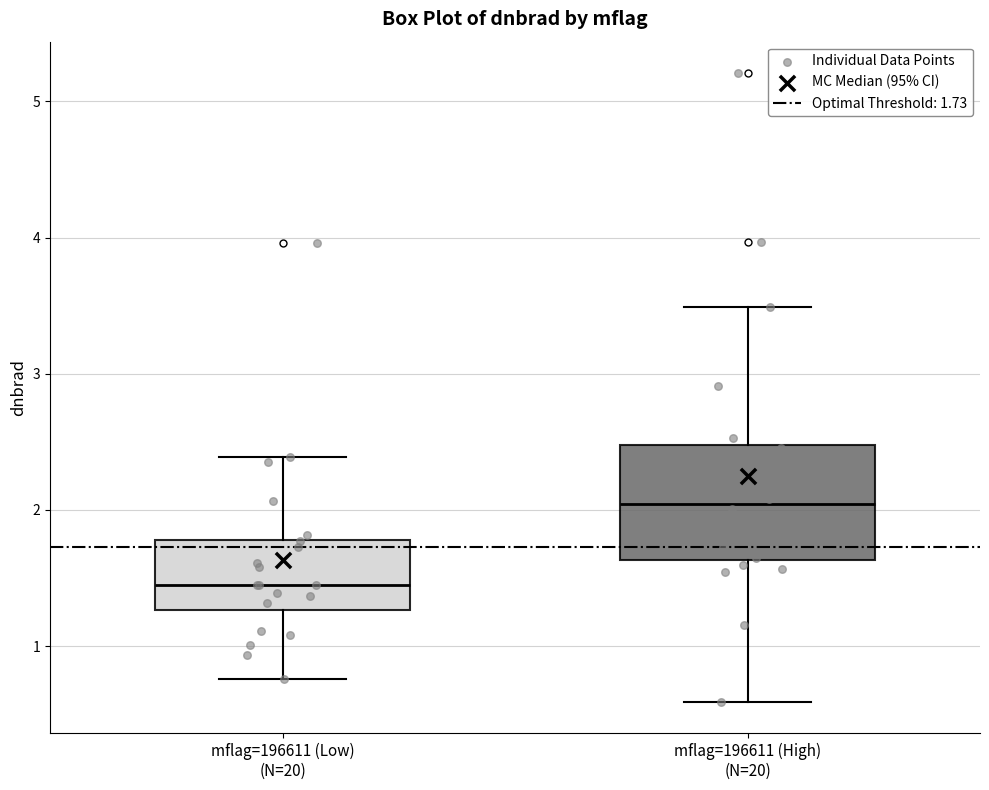

Reading left to right, transcribe this box plot: for each box, give where its median line is, the range the box spans, and where its two whiskers end, as read against the y-axis. The values are not printed on the chart, so give them approximately, as read against the axis.

mflag=196611 (Low) (N=20): median 1.4, box 1.3 to 1.8, whiskers 0.8 to 2.4
mflag=196611 (High) (N=20): median 2.0, box 1.6 to 2.5, whiskers 0.6 to 3.5